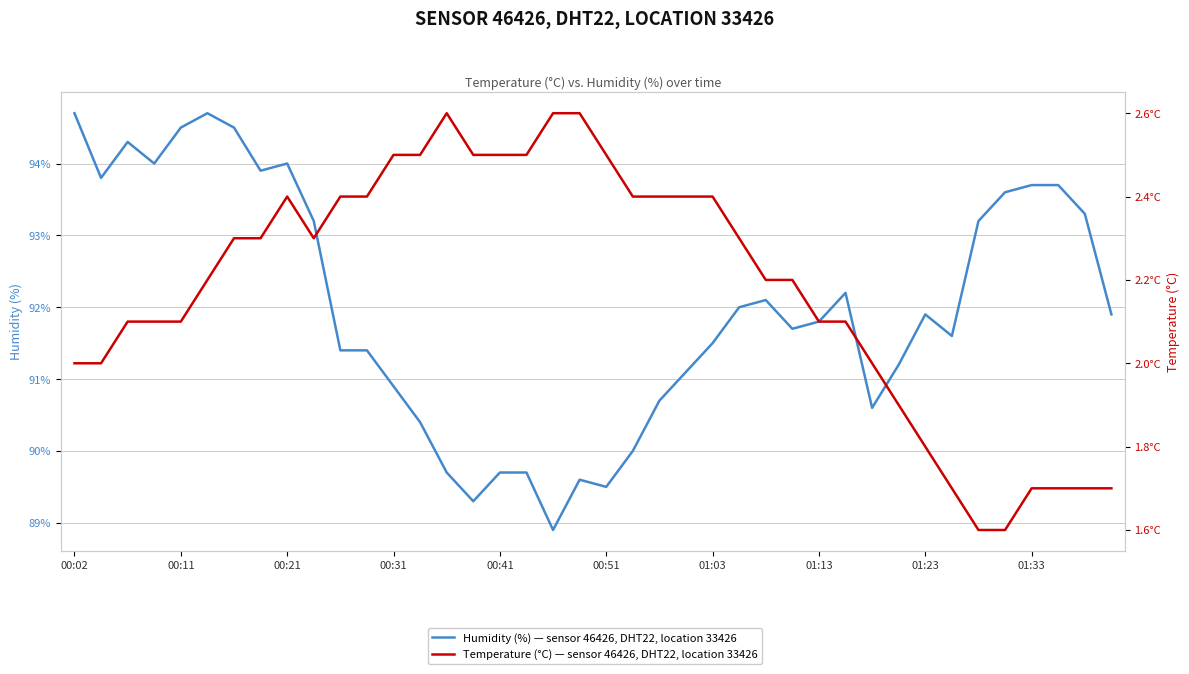

What is the label of the 7th point from the left?

01:03